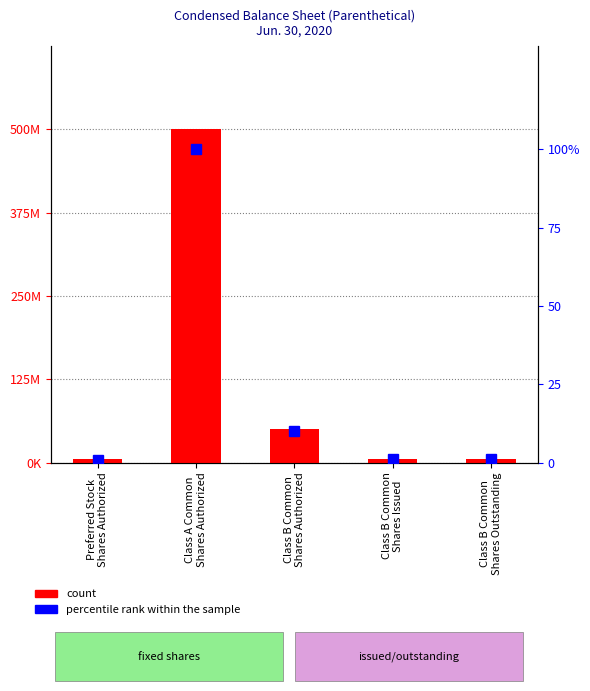

What is the maximum value shown in the chart?

500000000.0